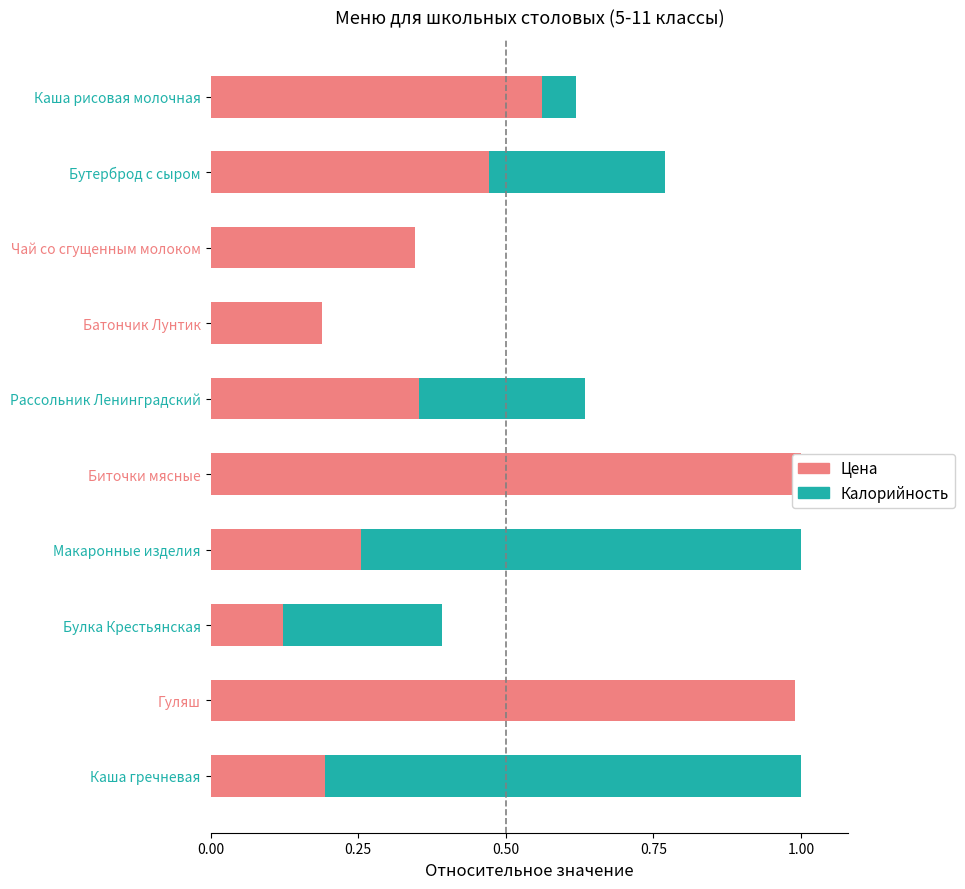

Reading right to left, what are all the values shown in this chart?

Цена (норм.): 0.2	1.0	0.1	0.3	1.0	0.4	0.2	0.3	0.5	0.6
Калорийность (норм.): 0.8	0.0	0.3	0.7	0.0	0.3	0.0	0.0	0.3	0.1